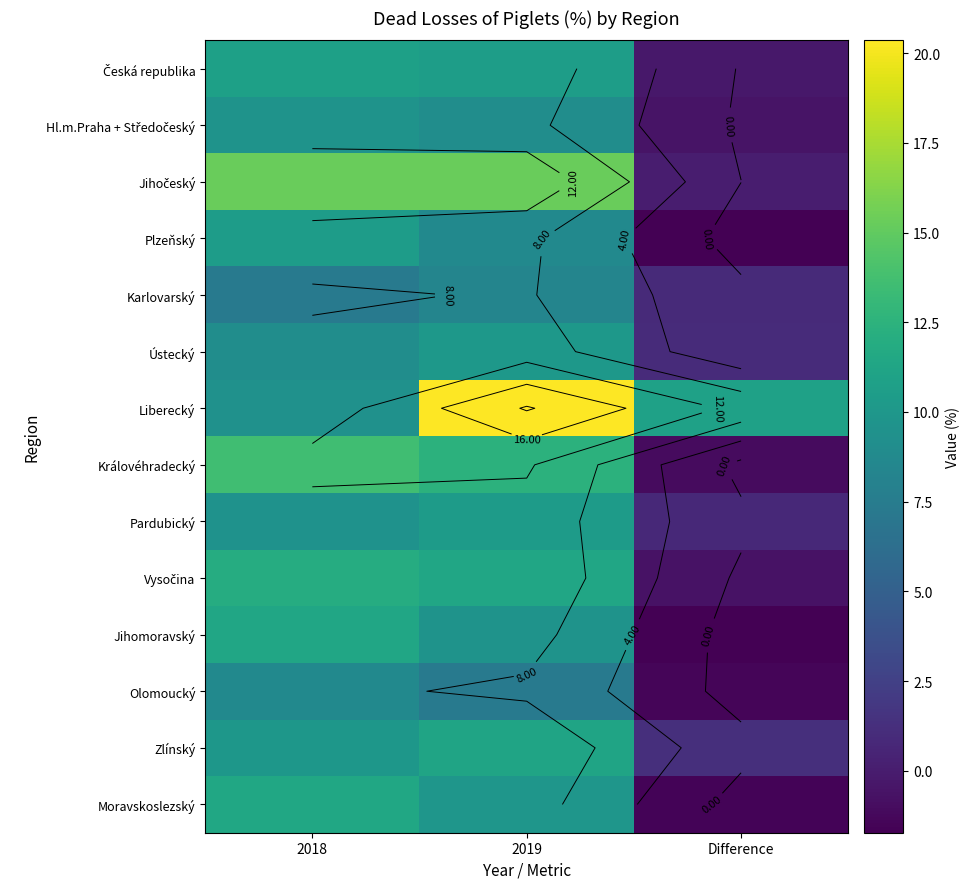

Which category has the lowest value across all series?

Difference